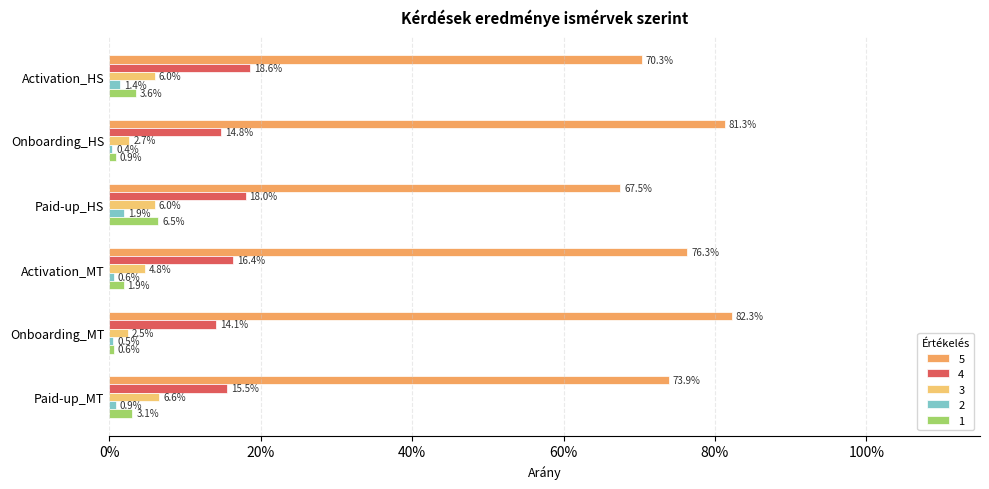

The value of 5 at Paid-up_HS is 0.3. True or false?

False